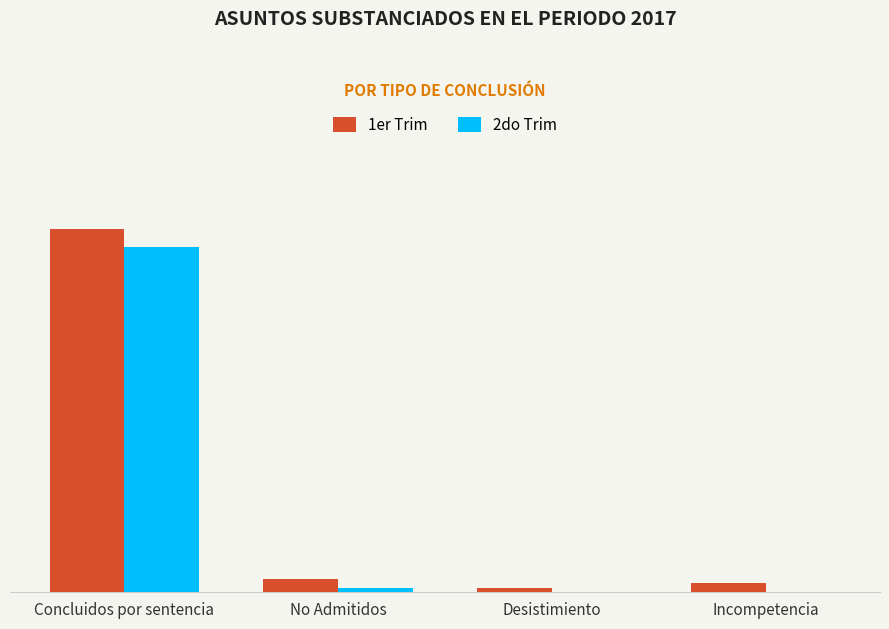

Are the bars horizontal?

No